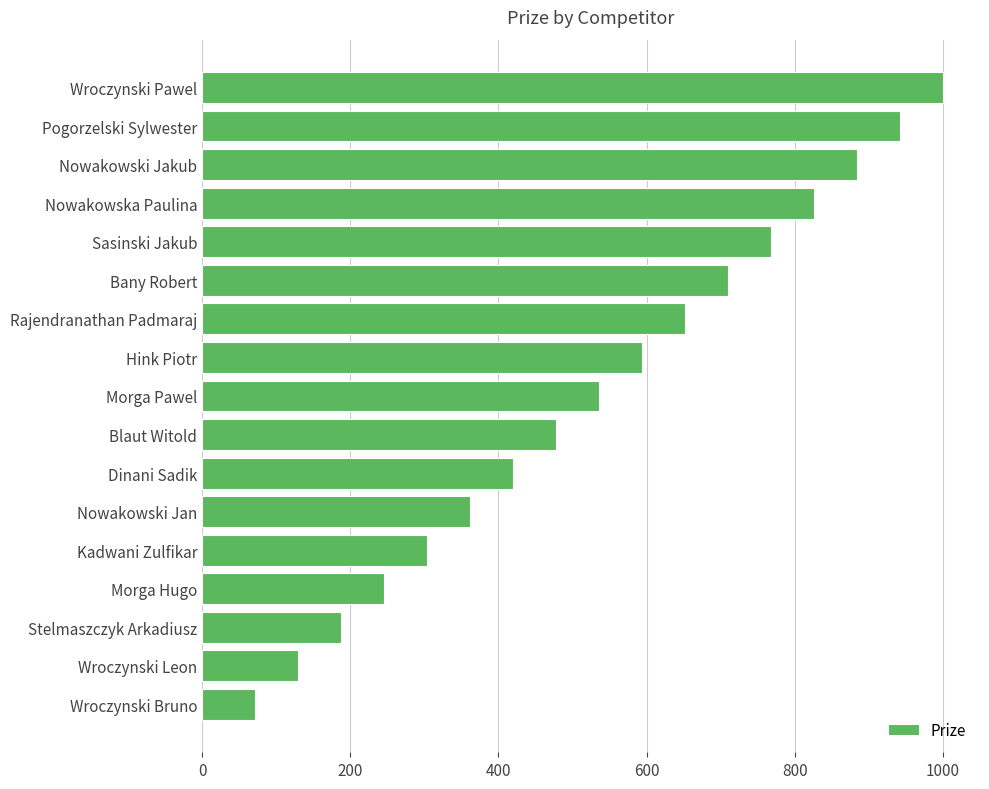

What is the average value?

536